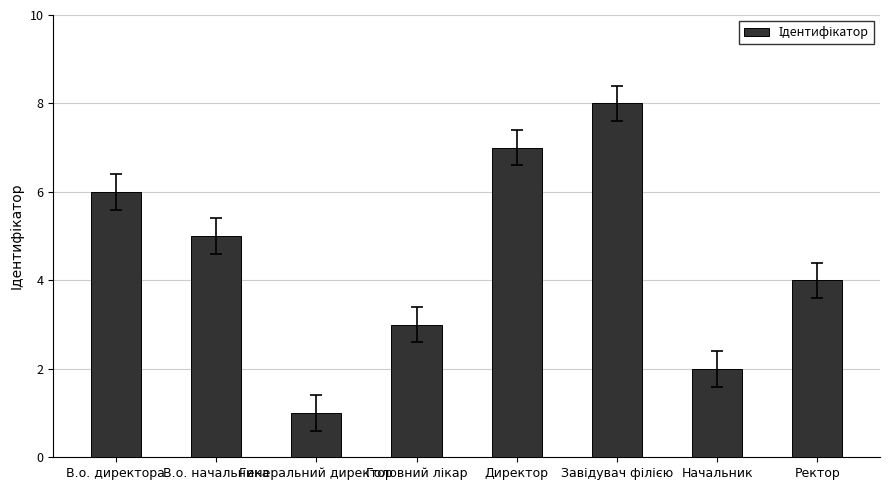

How many data points are less than 5?

4